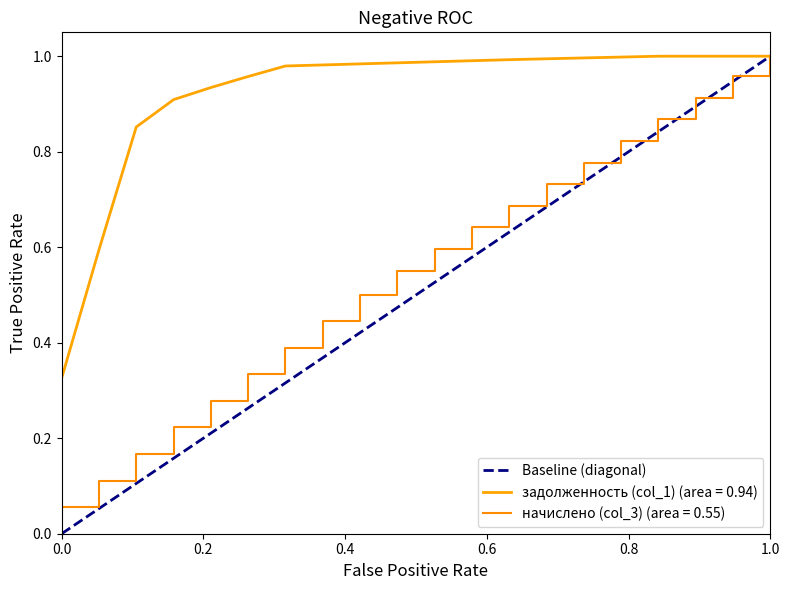

What is the value of the 2nd point from the left?

1